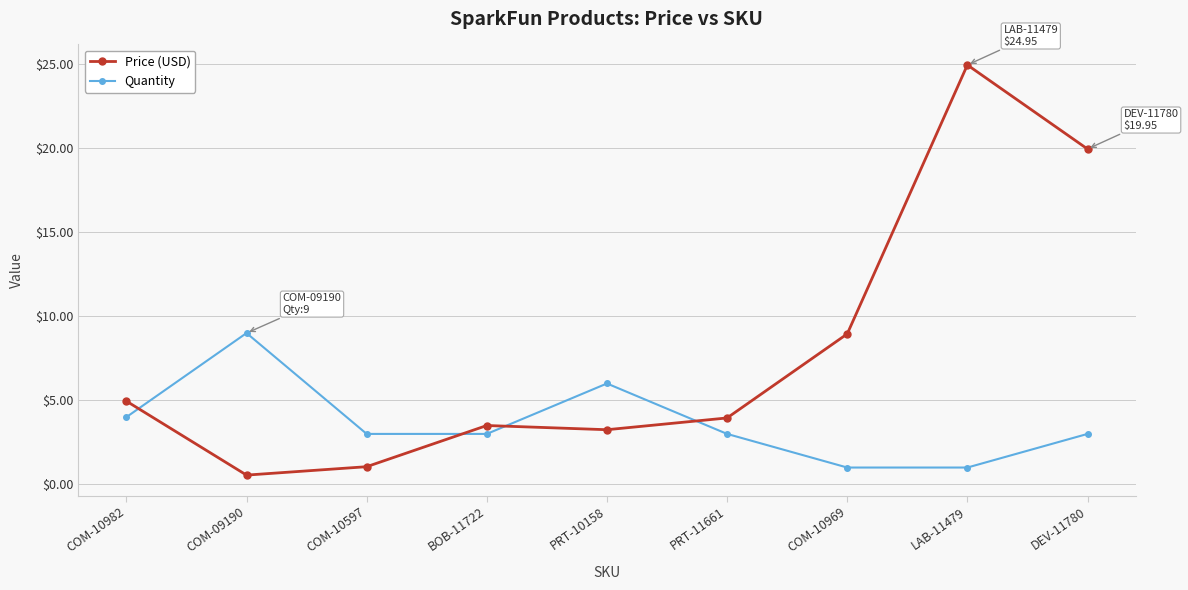

What is the difference between the maximum and second lowest values in the Quantity series?

8.0